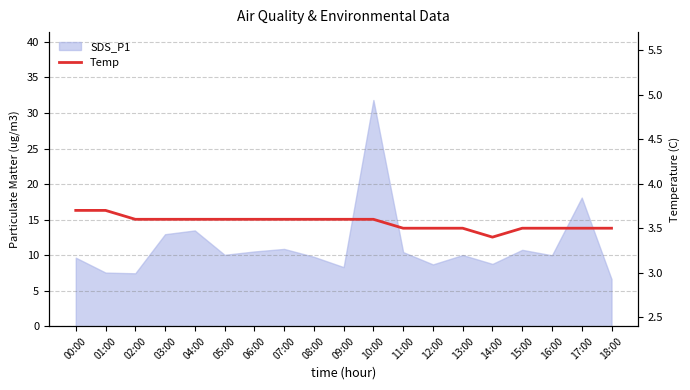

The chart shows a value of 3.5 at 13:00. True or false?

True